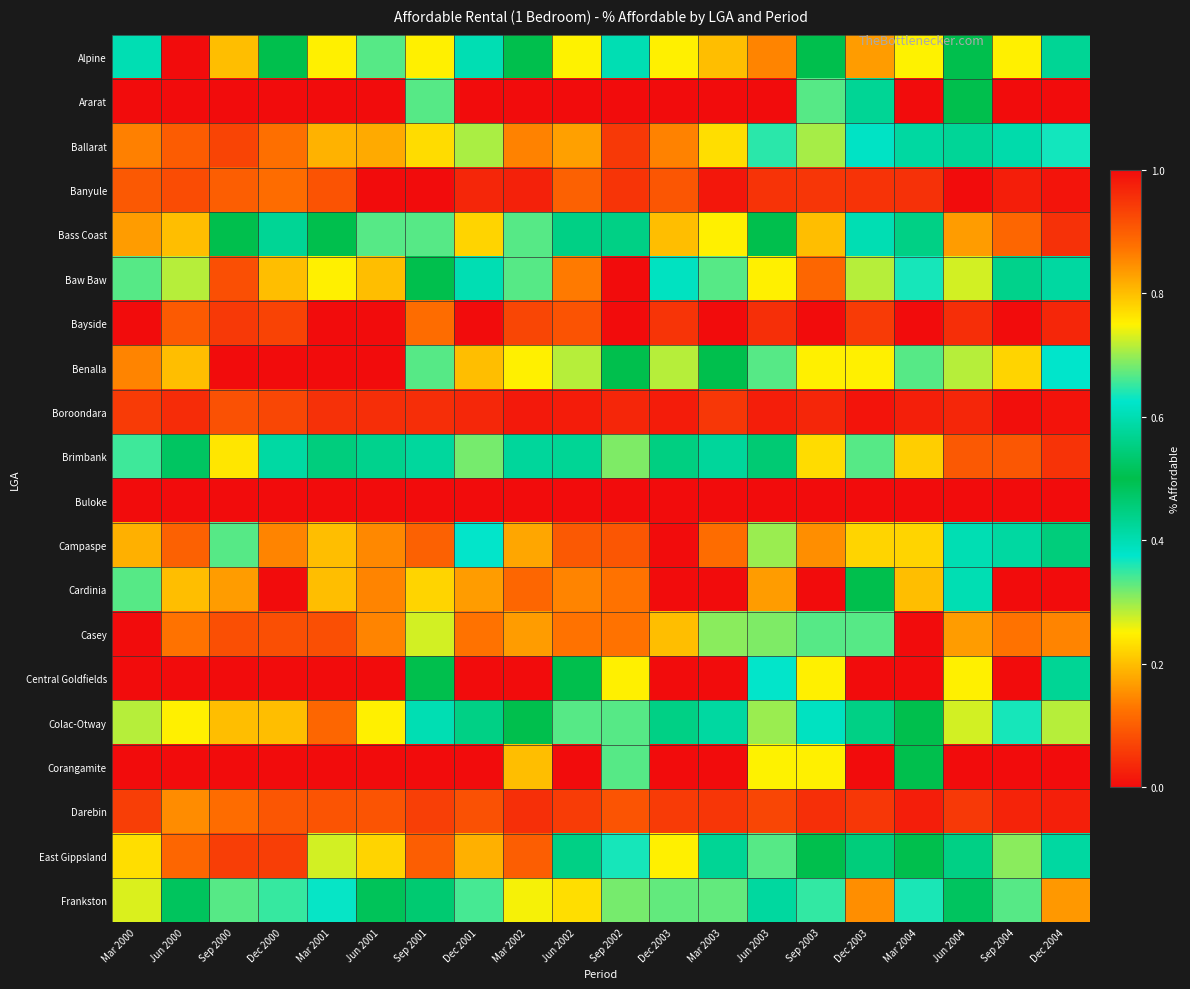

Reading left to right, list all the values displayed in this chart.

Alpine: Mar 2000=0.4	Jun 2000=1.0	Sep 2000=0.8	Dec 2000=0.5	Mar 2001=0.8	Jun 2001=0.7	Sep 2001=0.8	Dec 2001=0.6	Mar 2002=0.5	Jun 2002=0.2	Sep 2002=0.6	Dec 2003=0.8	Mar 2003=0.8	Jun 2003=0.9	Sep 2003=0.5	Dec 2003=0.2	Mar 2004=0.2	Jun 2004=0.5	Sep 2004=0.8	Dec 2004=0.4
Ararat: Mar 2000=1.0	Jun 2000=1.0	Sep 2000=1.0	Dec 2000=1.0	Mar 2001=1.0	Jun 2001=1.0	Sep 2001=0.7	Dec 2001=1.0	Mar 2002=1.0	Jun 2002=1.0	Sep 2002=1.0	Dec 2003=1.0	Mar 2003=1.0	Jun 2003=1.0	Sep 2003=0.3	Dec 2003=0.4	Mar 2004=1.0	Jun 2004=0.5	Sep 2004=1.0	Dec 2004=1.0
Ballarat: Mar 2000=0.9	Jun 2000=0.9	Sep 2000=0.9	Dec 2000=0.9	Mar 2001=0.8	Jun 2001=0.8	Sep 2001=0.8	Dec 2001=0.7	Mar 2002=0.9	Jun 2002=0.8	Sep 2002=0.9	Dec 2003=0.9	Mar 2003=0.8	Jun 2003=0.6	Sep 2003=0.7	Dec 2003=0.6	Mar 2004=0.6	Jun 2004=0.4	Sep 2004=0.4	Dec 2004=0.4
Banyule: Mar 2000=0.1	Jun 2000=0.1	Sep 2000=0.1	Dec 2000=0.1	Mar 2001=0.1	Jun 2001=0.0	Sep 2001=0.0	Dec 2001=0.0	Mar 2002=0.0	Jun 2002=0.1	Sep 2002=0.0	Dec 2003=0.1	Mar 2003=0.0	Jun 2003=0.0	Sep 2003=0.1	Dec 2003=0.0	Mar 2004=0.0	Jun 2004=0.0	Sep 2004=0.0	Dec 2004=0.0
Bass Coast: Mar 2000=0.8	Jun 2000=0.2	Sep 2000=0.5	Dec 2000=0.4	Mar 2001=0.5	Jun 2001=0.3	Sep 2001=0.3	Dec 2001=0.2	Mar 2002=0.3	Jun 2002=0.4	Sep 2002=0.6	Dec 2003=0.2	Mar 2003=0.8	Jun 2003=0.5	Sep 2003=0.2	Dec 2003=0.6	Mar 2004=0.4	Jun 2004=0.2	Sep 2004=0.1	Dec 2004=0.0
Baw Baw: Mar 2000=0.7	Jun 2000=0.7	Sep 2000=0.9	Dec 2000=0.8	Mar 2001=0.8	Jun 2001=0.8	Sep 2001=0.5	Dec 2001=0.6	Mar 2002=0.7	Jun 2002=0.9	Sep 2002=1.0	Dec 2003=0.6	Mar 2003=0.7	Jun 2003=0.8	Sep 2003=0.9	Dec 2003=0.7	Mar 2004=0.6	Jun 2004=0.7	Sep 2004=0.4	Dec 2004=0.4
Bayside: Mar 2000=0.0	Jun 2000=0.1	Sep 2000=0.1	Dec 2000=0.1	Mar 2001=0.0	Jun 2001=0.0	Sep 2001=0.1	Dec 2001=0.0	Mar 2002=0.1	Jun 2002=0.1	Sep 2002=0.0	Dec 2003=0.0	Mar 2003=0.0	Jun 2003=0.0	Sep 2003=0.0	Dec 2003=0.1	Mar 2004=0.0	Jun 2004=0.0	Sep 2004=0.0	Dec 2004=0.0
Benalla: Mar 2000=0.9	Jun 2000=0.8	Sep 2000=1.0	Dec 2000=1.0	Mar 2001=1.0	Jun 2001=1.0	Sep 2001=0.7	Dec 2001=0.8	Mar 2002=0.8	Jun 2002=0.7	Sep 2002=0.5	Dec 2003=0.7	Mar 2003=0.5	Jun 2003=0.3	Sep 2003=0.8	Dec 2003=0.8	Mar 2004=0.7	Jun 2004=0.7	Sep 2004=0.2	Dec 2004=0.4
Boroondara: Mar 2000=0.1	Jun 2000=0.0	Sep 2000=0.1	Dec 2000=0.1	Mar 2001=0.0	Jun 2001=0.0	Sep 2001=0.0	Dec 2001=0.0	Mar 2002=0.0	Jun 2002=0.0	Sep 2002=0.0	Dec 2003=0.0	Mar 2003=0.1	Jun 2003=0.0	Sep 2003=0.0	Dec 2003=0.0	Mar 2004=0.0	Jun 2004=0.0	Sep 2004=0.0	Dec 2004=0.0
Brimbank: Mar 2000=0.3	Jun 2000=0.5	Sep 2000=0.8	Dec 2000=0.6	Mar 2001=0.5	Jun 2001=0.6	Sep 2001=0.4	Dec 2001=0.3	Mar 2002=0.4	Jun 2002=0.4	Sep 2002=0.3	Dec 2003=0.4	Mar 2003=0.6	Jun 2003=0.5	Sep 2003=0.2	Dec 2003=0.3	Mar 2004=0.2	Jun 2004=0.1	Sep 2004=0.1	Dec 2004=0.0
Buloke: Mar 2000=1.0	Jun 2000=1.0	Sep 2000=1.0	Dec 2000=1.0	Mar 2001=1.0	Jun 2001=0.0	Sep 2001=1.0	Dec 2001=0.0	Mar 2002=0.0	Jun 2002=0.0	Sep 2002=1.0	Dec 2003=1.0	Mar 2003=0.0	Jun 2003=1.0	Sep 2003=0.0	Dec 2003=1.0	Mar 2004=1.0	Jun 2004=1.0	Sep 2004=1.0	Dec 2004=1.0
Campaspe: Mar 2000=0.8	Jun 2000=0.9	Sep 2000=0.7	Dec 2000=0.9	Mar 2001=0.8	Jun 2001=0.9	Sep 2001=0.9	Dec 2001=0.6	Mar 2002=0.8	Jun 2002=0.9	Sep 2002=0.9	Dec 2003=1.0	Mar 2003=0.9	Jun 2003=0.7	Sep 2003=0.8	Dec 2003=0.8	Mar 2004=0.8	Jun 2004=0.6	Sep 2004=0.6	Dec 2004=0.5
Cardinia: Mar 2000=0.3	Jun 2000=0.2	Sep 2000=0.2	Dec 2000=0.0	Mar 2001=0.2	Jun 2001=0.1	Sep 2001=0.2	Dec 2001=0.2	Mar 2002=0.1	Jun 2002=0.1	Sep 2002=0.1	Dec 2003=0.0	Mar 2003=0.0	Jun 2003=0.2	Sep 2003=0.0	Dec 2003=0.5	Mar 2004=0.2	Jun 2004=0.4	Sep 2004=0.0	Dec 2004=0.0
Casey: Mar 2000=0.0	Jun 2000=0.1	Sep 2000=0.1	Dec 2000=0.1	Mar 2001=0.1	Jun 2001=0.1	Sep 2001=0.3	Dec 2001=0.1	Mar 2002=0.2	Jun 2002=0.1	Sep 2002=0.1	Dec 2003=0.2	Mar 2003=0.3	Jun 2003=0.3	Sep 2003=0.3	Dec 2003=0.3	Mar 2004=0.0	Jun 2004=0.2	Sep 2004=0.1	Dec 2004=0.1
Central Goldfields: Mar 2000=1.0	Jun 2000=1.0	Sep 2000=1.0	Dec 2000=1.0	Mar 2001=1.0	Jun 2001=1.0	Sep 2001=0.5	Dec 2001=1.0	Mar 2002=1.0	Jun 2002=0.5	Sep 2002=0.8	Dec 2003=1.0	Mar 2003=1.0	Jun 2003=0.6	Sep 2003=0.8	Dec 2003=1.0	Mar 2004=1.0	Jun 2004=0.8	Sep 2004=1.0	Dec 2004=0.6
Colac-Otway: Mar 2000=0.7	Jun 2000=0.8	Sep 2000=0.8	Dec 2000=0.8	Mar 2001=0.9	Jun 2001=0.8	Sep 2001=0.4	Dec 2001=0.4	Mar 2002=0.5	Jun 2002=0.7	Sep 2002=0.7	Dec 2003=0.6	Mar 2003=0.4	Jun 2003=0.3	Sep 2003=0.4	Dec 2003=0.4	Mar 2004=0.5	Jun 2004=0.3	Sep 2004=0.4	Dec 2004=0.3
Corangamite: Mar 2000=1.0	Jun 2000=1.0	Sep 2000=1.0	Dec 2000=1.0	Mar 2001=0.0	Jun 2001=1.0	Sep 2001=1.0	Dec 2001=1.0	Mar 2002=0.8	Jun 2002=1.0	Sep 2002=0.7	Dec 2003=1.0	Mar 2003=1.0	Jun 2003=0.2	Sep 2003=0.8	Dec 2003=0.0	Mar 2004=0.5	Jun 2004=1.0	Sep 2004=1.0	Dec 2004=1.0
Darebin: Mar 2000=0.1	Jun 2000=0.2	Sep 2000=0.1	Dec 2000=0.1	Mar 2001=0.1	Jun 2001=0.1	Sep 2001=0.1	Dec 2001=0.1	Mar 2002=0.0	Jun 2002=0.1	Sep 2002=0.1	Dec 2003=0.1	Mar 2003=0.1	Jun 2003=0.1	Sep 2003=0.0	Dec 2003=0.1	Mar 2004=0.0	Jun 2004=0.1	Sep 2004=0.0	Dec 2004=0.0
East Gippsland: Mar 2000=0.8	Jun 2000=0.9	Sep 2000=0.9	Dec 2000=0.9	Mar 2001=0.7	Jun 2001=0.8	Sep 2001=0.9	Dec 2001=0.8	Mar 2002=0.9	Jun 2002=0.6	Sep 2002=0.6	Dec 2003=0.8	Mar 2003=0.6	Jun 2003=0.7	Sep 2003=0.5	Dec 2003=0.5	Mar 2004=0.5	Jun 2004=0.6	Sep 2004=0.3	Dec 2004=0.6
Frankston: Mar 2000=0.3	Jun 2000=0.5	Sep 2000=0.7	Dec 2000=0.3	Mar 2001=0.4	Jun 2001=0.5	Sep 2001=0.5	Dec 2001=0.3	Mar 2002=0.3	Jun 2002=0.2	Sep 2002=0.3	Dec 2003=0.3	Mar 2003=0.3	Jun 2003=0.4	Sep 2003=0.4	Dec 2003=0.2	Mar 2004=0.4	Jun 2004=0.5	Sep 2004=0.3	Dec 2004=0.2